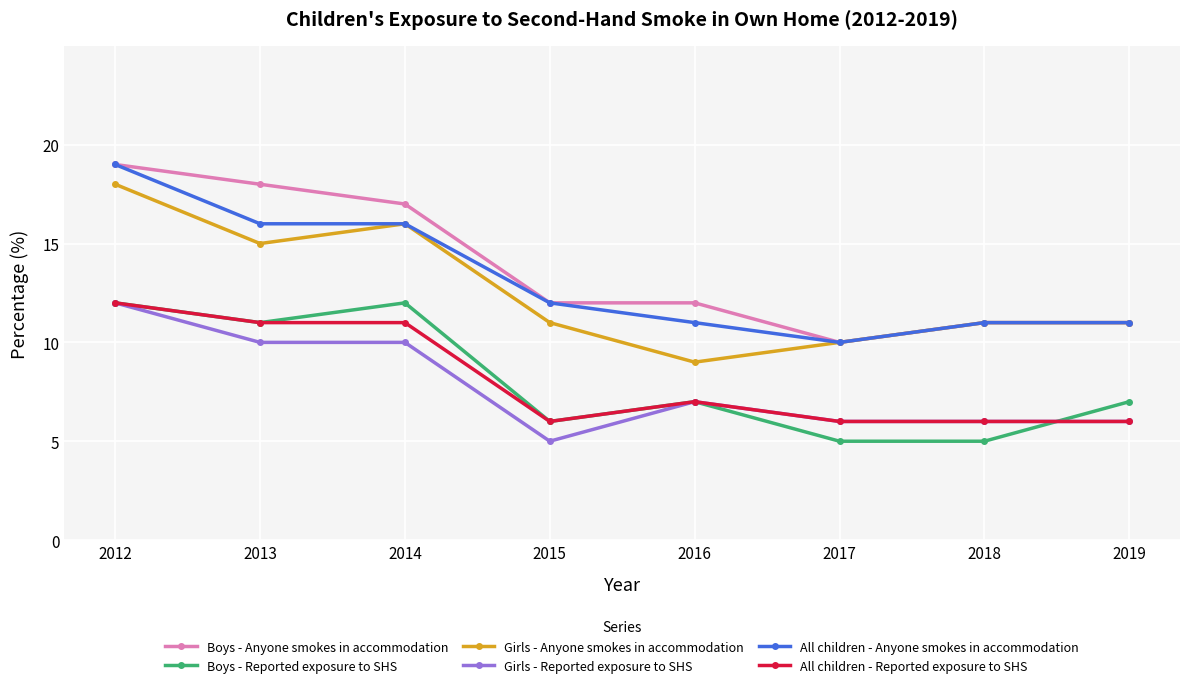

The value of All children - Anyone smokes in accommodation at 2012 is 32. True or false?

False